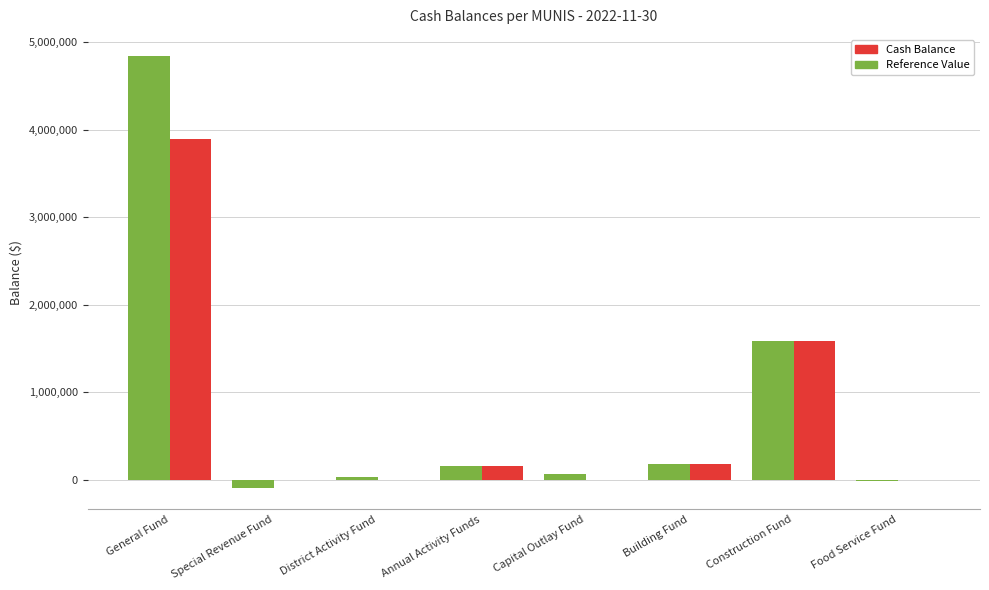

Where is Cash Balance nearest to the value 2373446?

Construction Fund